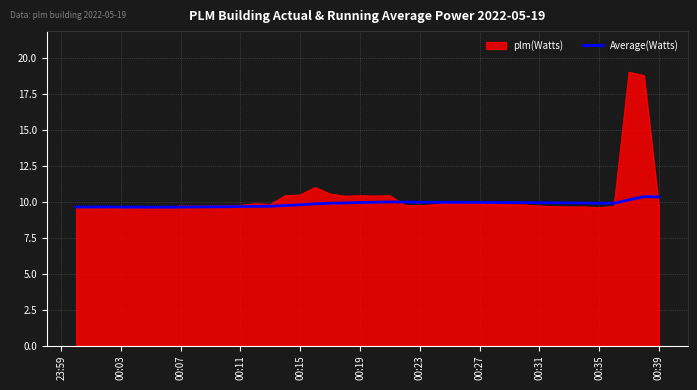

Which series has the largest range (max minus min)?

plm(Watts)